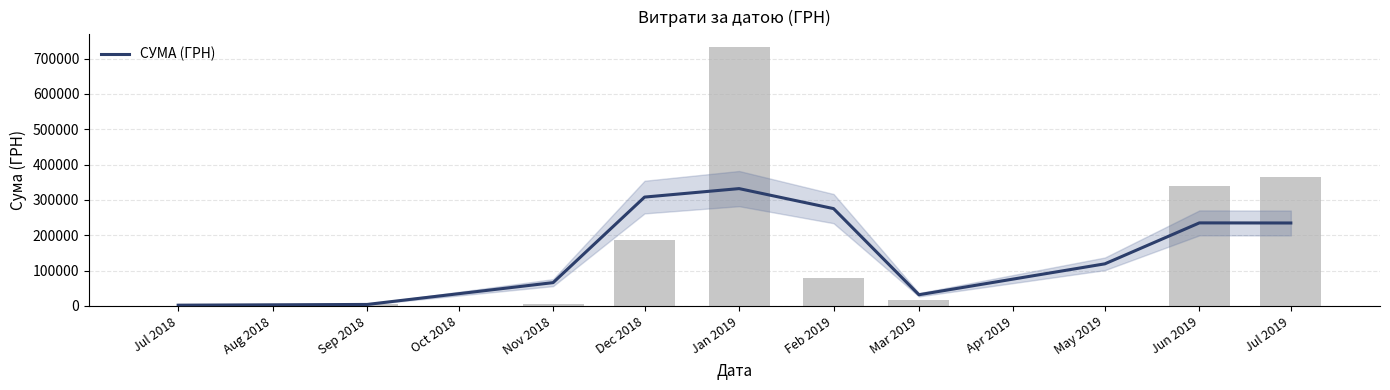

What value does the data have at Sep 2018?

4280.5